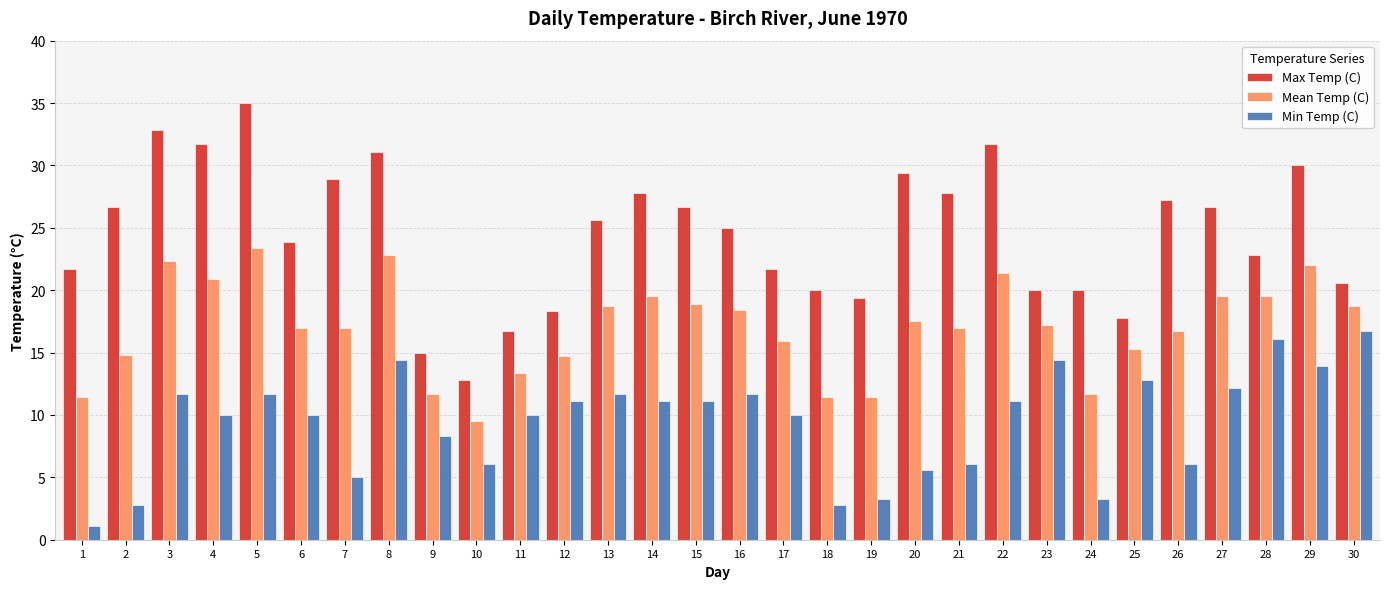

Are the bars horizontal?

No